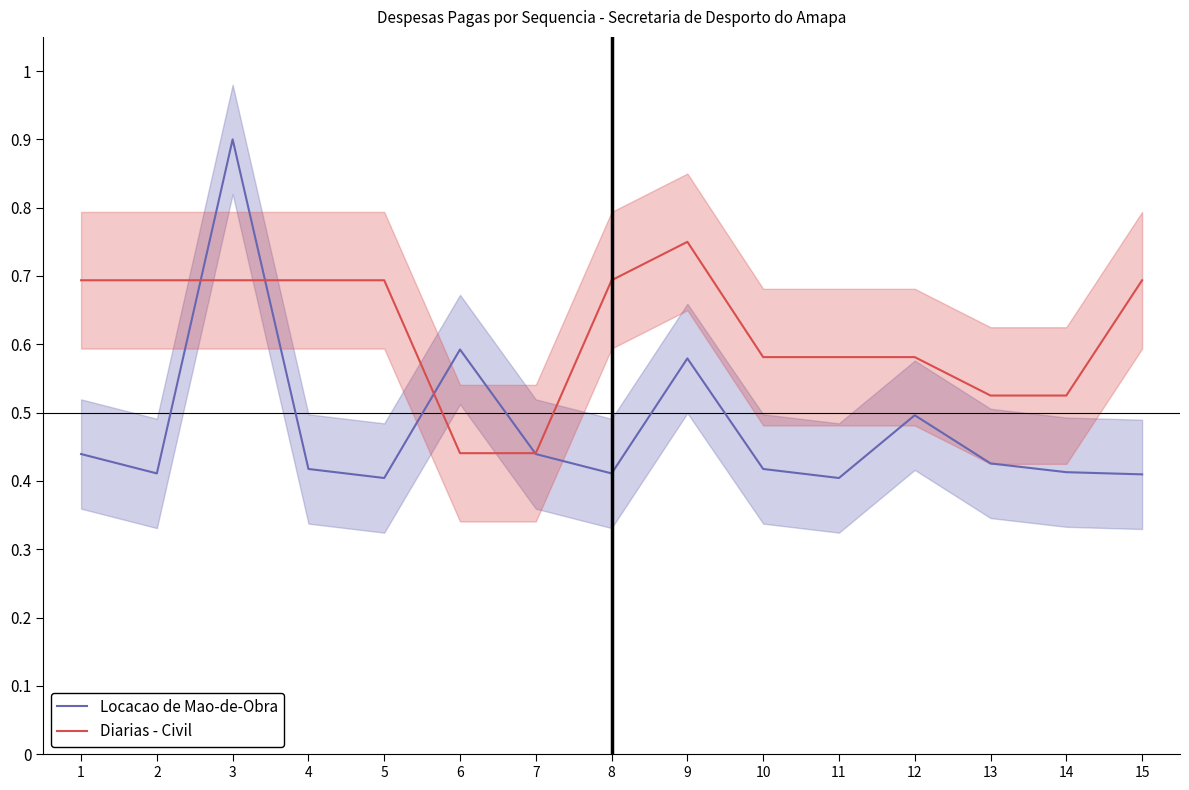

List the series in order of their peak value, lowest first.

Diarias - Civil, Locacao de Mao-de-Obra